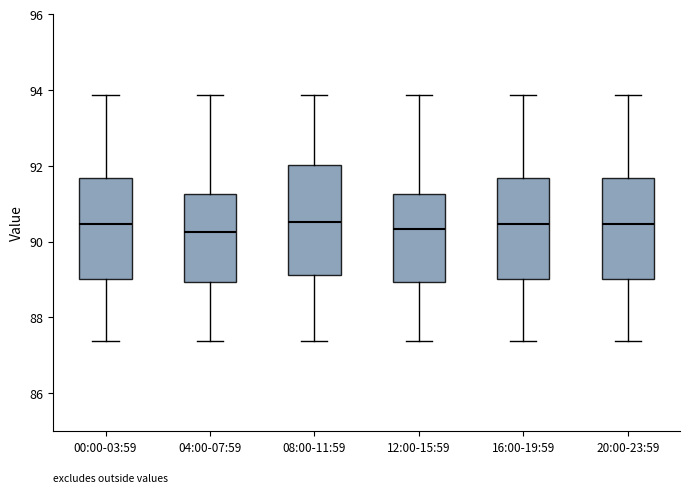

Which box is the tallest, from its lower edge to its upper edge?

08:00-11:59